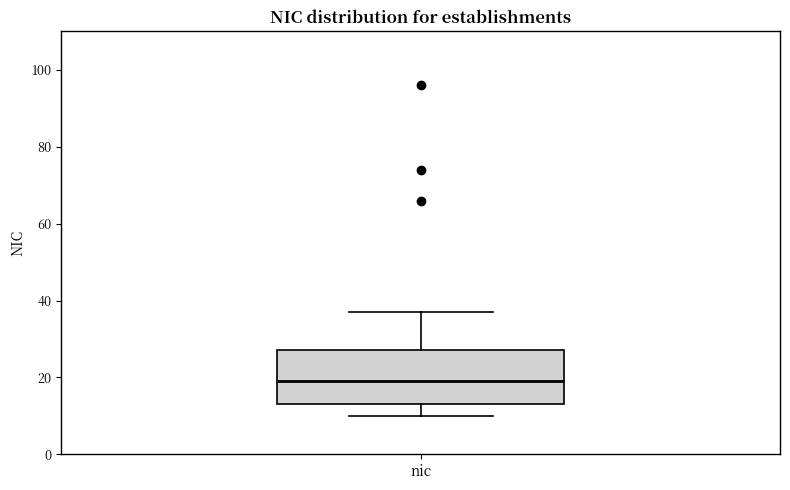

Transcribe this box plot: give where the median line is, the range the box spans, and where the two whiskers end, as read against the y-axis. The values are not printed on the chart, so give them approximately, as read against the axis.

median 20, box 14 to 28, whiskers 10 to 38